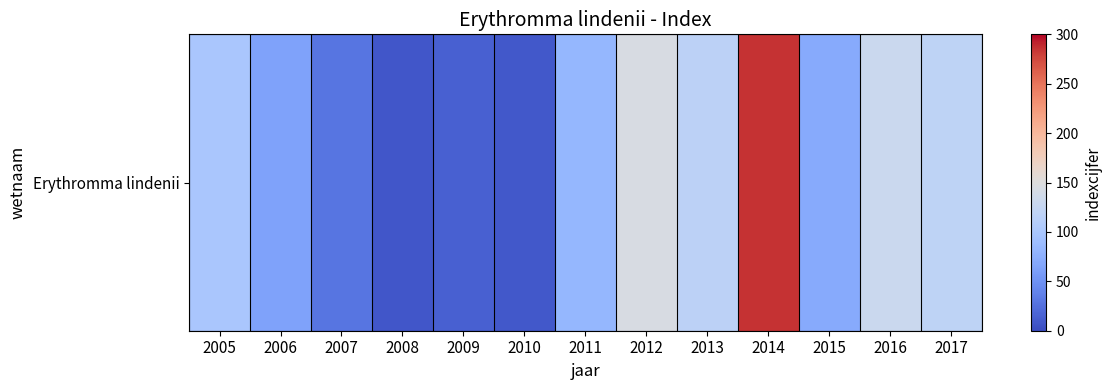

At which category does the chart reach its minimum across all series?

2008